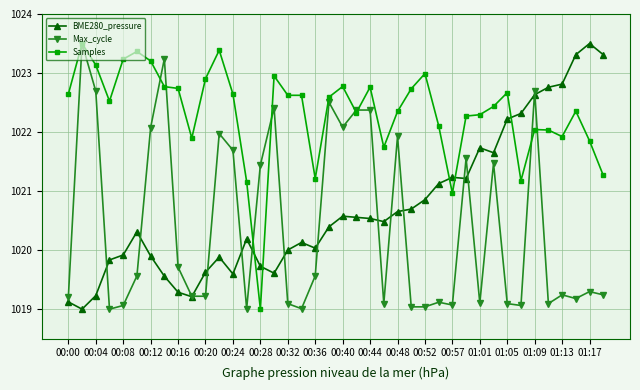

True or false: Max_cycle has more than 2 points higher than both neighbors.

True